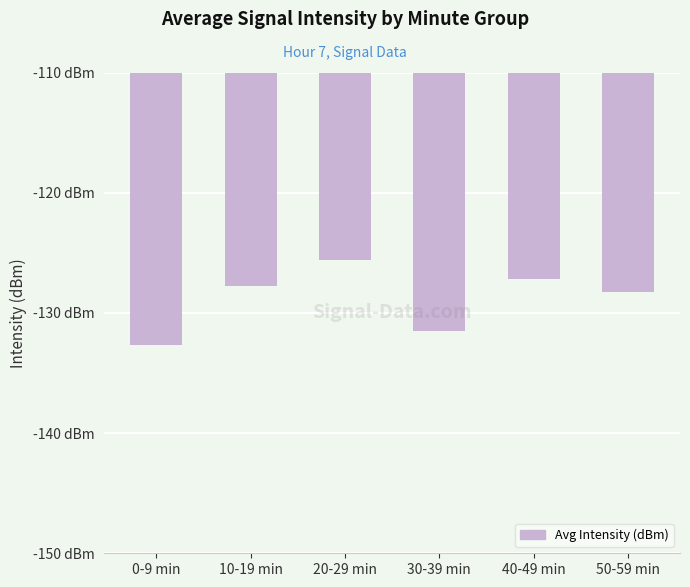

What is the average value?

-128.8